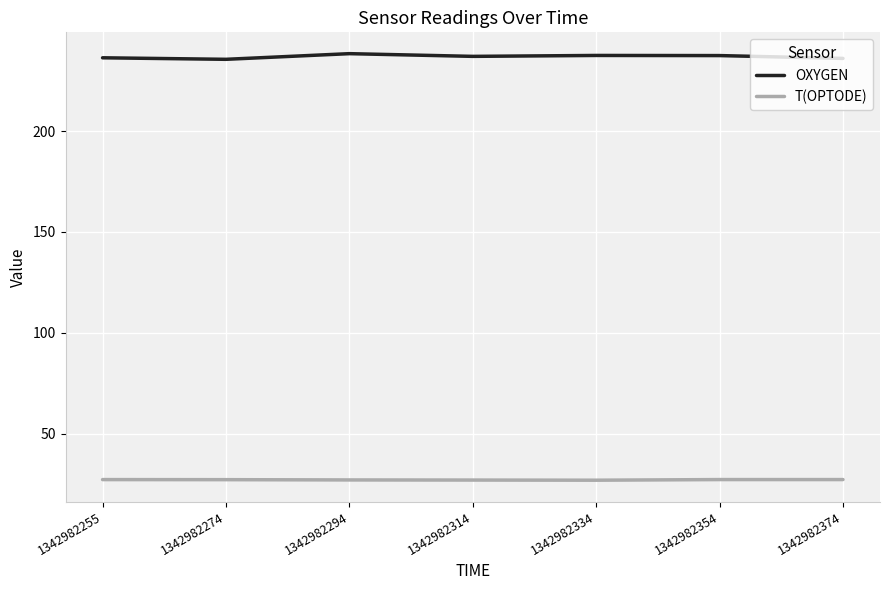

What is the spread (max minus min) of values at 1342982294?

211.2